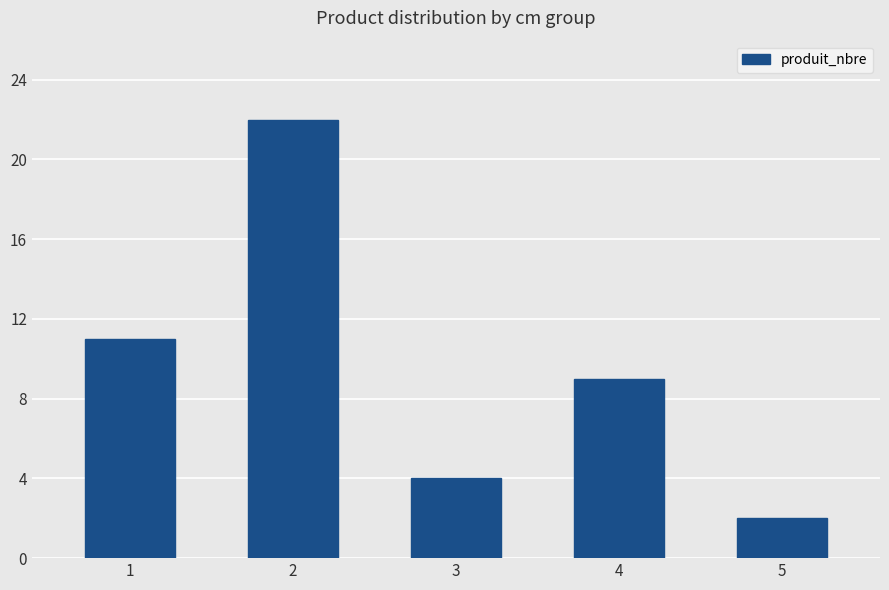

At which category does the chart reach its peak across all series?

2